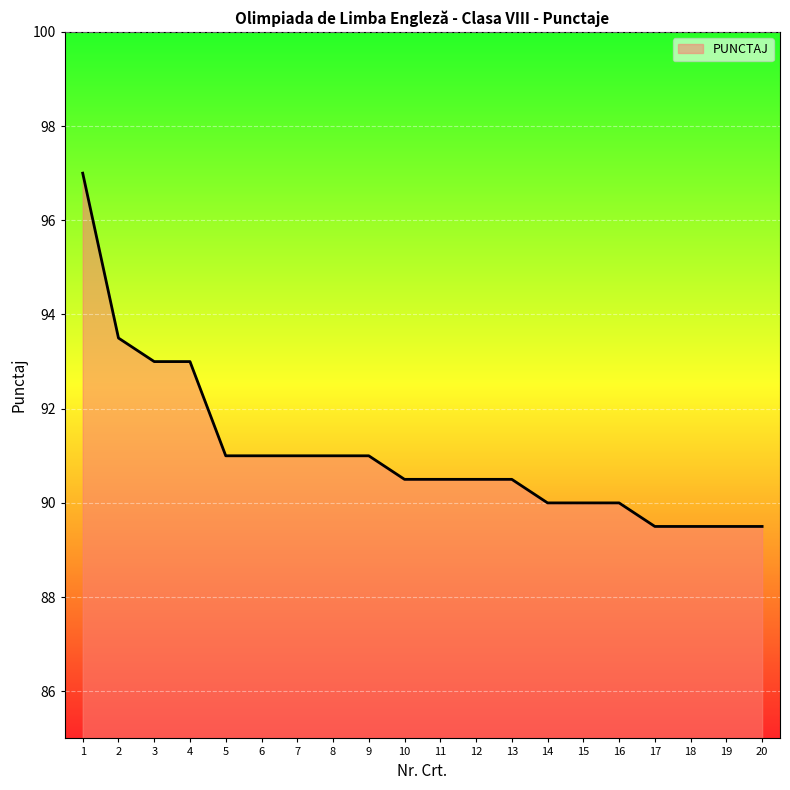

What is the average value?

91.1